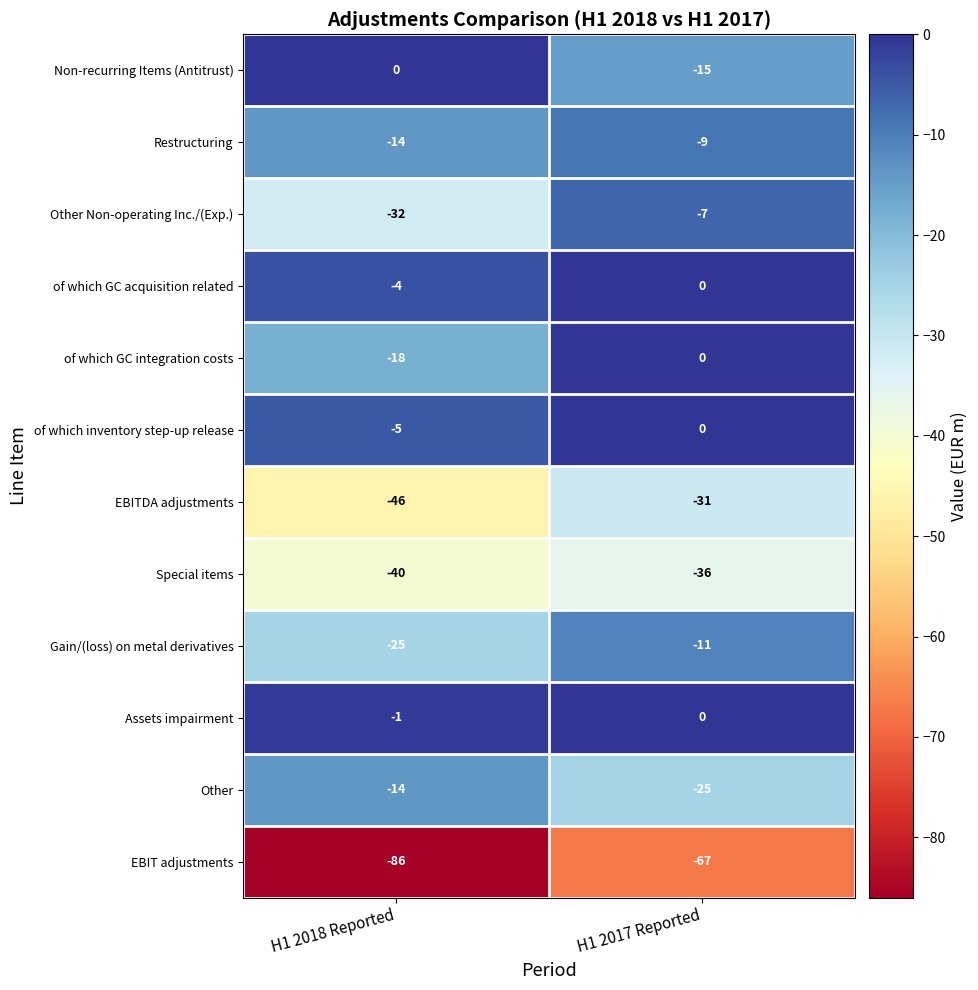

What is the difference between the maximum and minimum values in the of which GC acquisition related series?

4